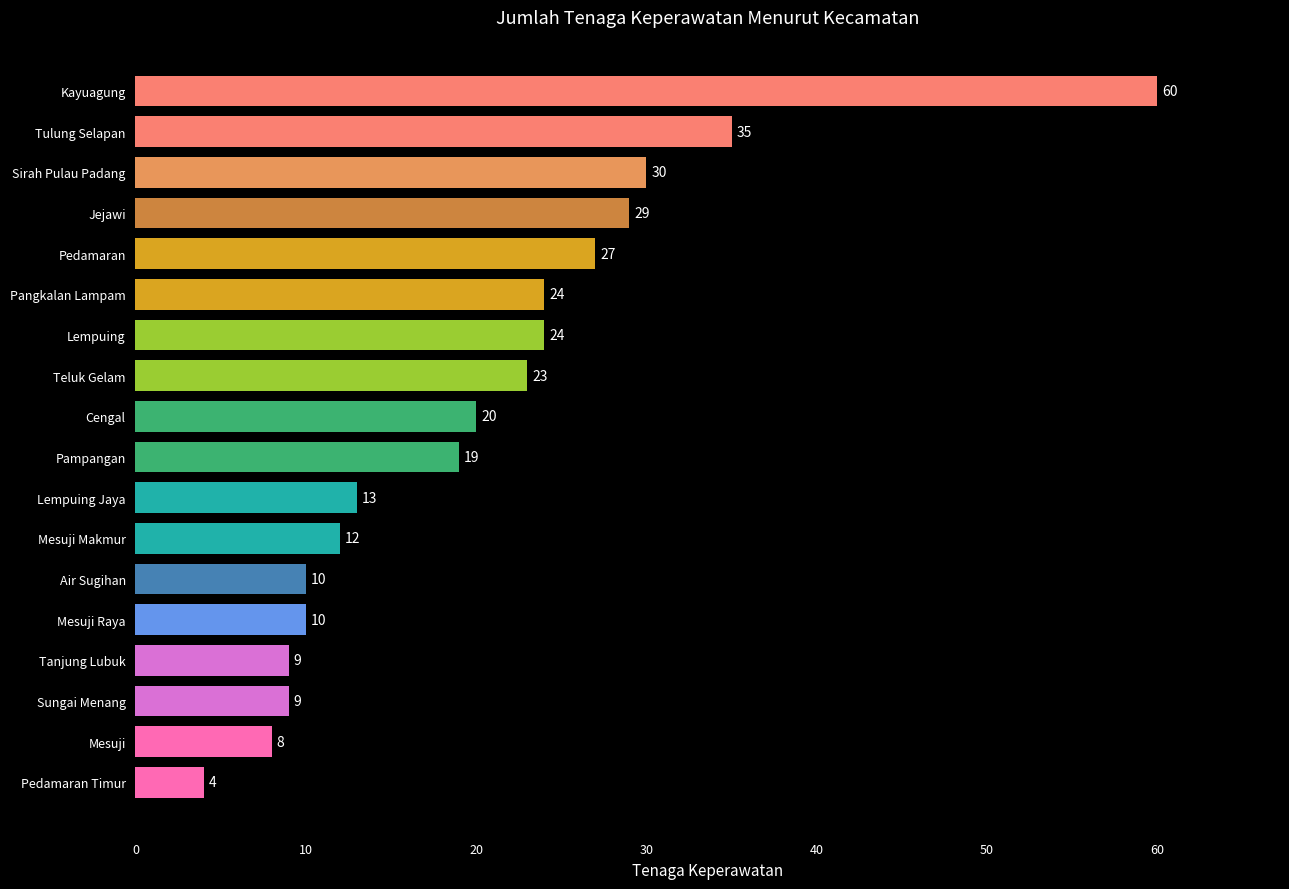

Reading bottom to top, list all the values displayed in this chart.

Pedamaran Timur=4	Mesuji=8	Sungai Menang=9	Tanjung Lubuk=9	Mesuji Raya=10	Air Sugihan=10	Mesuji Makmur=12	Lempuing Jaya=13	Pampangan=19	Cengal=20	Teluk Gelam=23	Lempuing=24	Pangkalan Lampam=24	Pedamaran=27	Jejawi=29	Sirah Pulau Padang=30	Tulung Selapan=35	Kayuagung=60